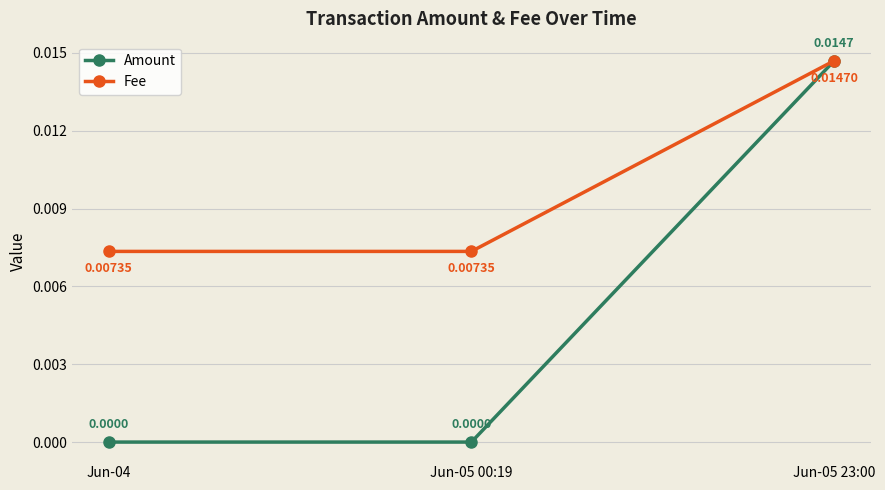

Which series has the largest range (max minus min)?

Amount